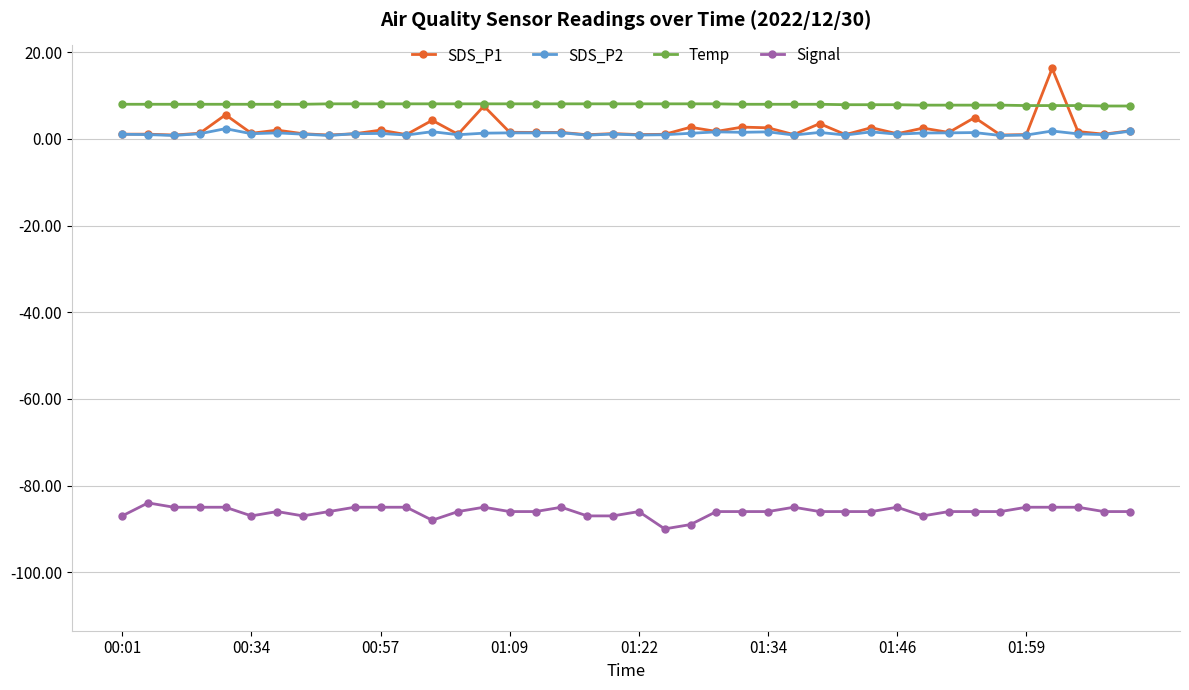

Which series has the widest spread of values?

SDS_P1